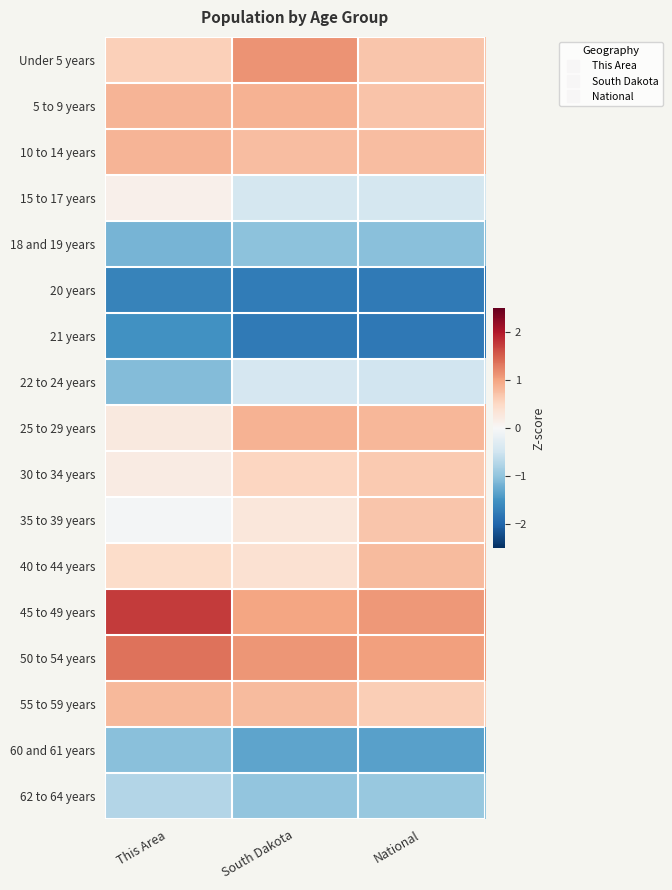

Reading left to right, list all the values displayed in this chart.

Under 5 years: This Area=0.6	South Dakota=1.1	National=0.7
5 to 9 years: This Area=0.9	South Dakota=0.9	National=0.7
10 to 14 years: This Area=0.9	South Dakota=0.8	National=0.8
15 to 17 years: This Area=0.1	South Dakota=-0.4	National=-0.4
18 and 19 years: This Area=-1.2	South Dakota=-1.0	National=-1.1
20 years: This Area=-1.7	South Dakota=-1.7	National=-1.8
21 years: This Area=-1.5	South Dakota=-1.8	National=-1.8
22 to 24 years: This Area=-1.1	South Dakota=-0.4	National=-0.5
25 to 29 years: This Area=0.2	South Dakota=0.9	National=0.8
30 to 34 years: This Area=0.2	South Dakota=0.5	National=0.7
35 to 39 years: This Area=-0.0	South Dakota=0.3	National=0.7
40 to 44 years: This Area=0.5	South Dakota=0.4	National=0.8
45 to 49 years: This Area=1.8	South Dakota=1.0	National=1.1
50 to 54 years: This Area=1.4	South Dakota=1.1	National=1.0
55 to 59 years: This Area=0.8	South Dakota=0.8	National=0.6
60 and 61 years: This Area=-1.1	South Dakota=-1.3	National=-1.4
62 to 64 years: This Area=-0.7	South Dakota=-1.0	National=-1.0